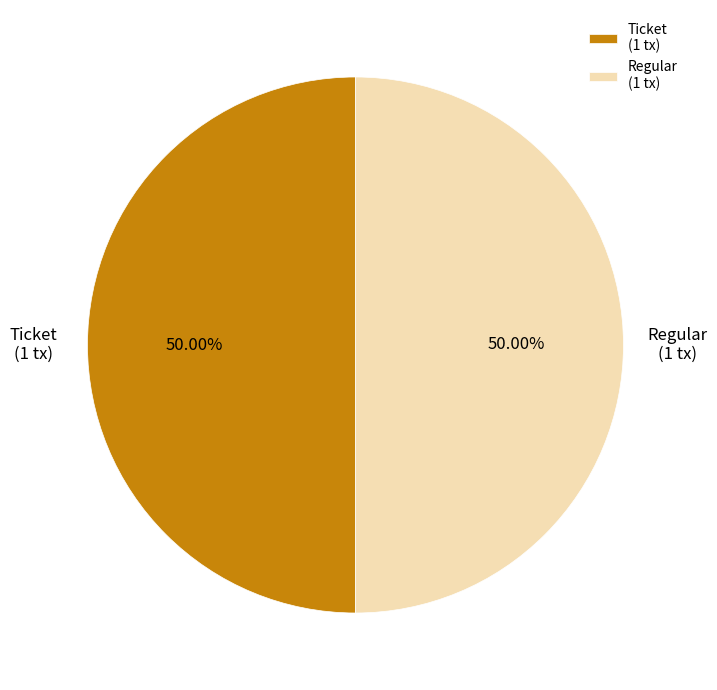

Do Regular (1 tx) and Ticket (1 tx) together represent more than half of the pie?

Yes